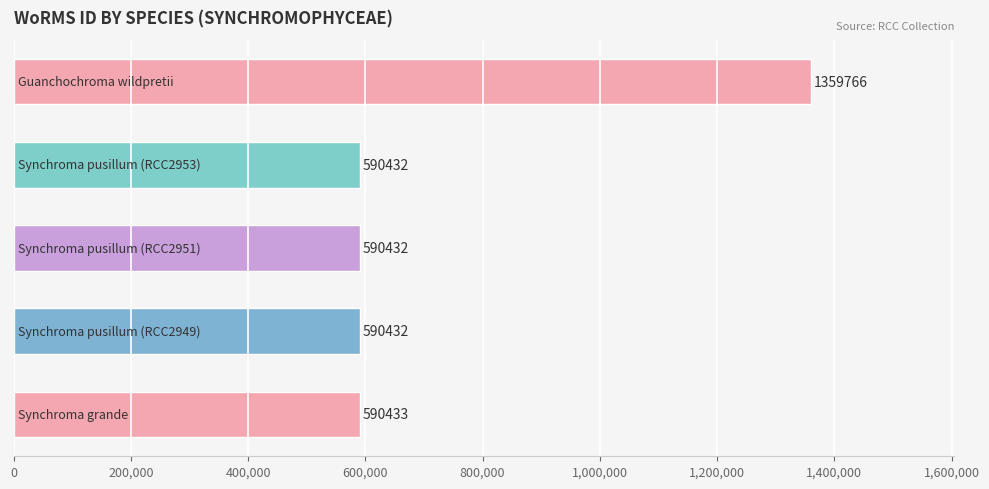

What is the average value?

744299